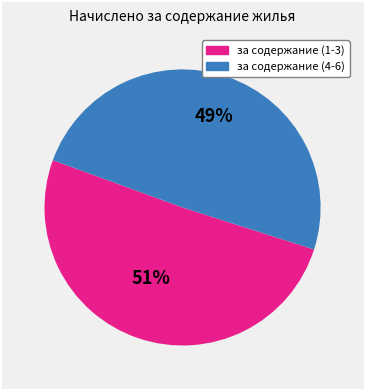

Is there any slice that represents more than half of the pie?

Yes